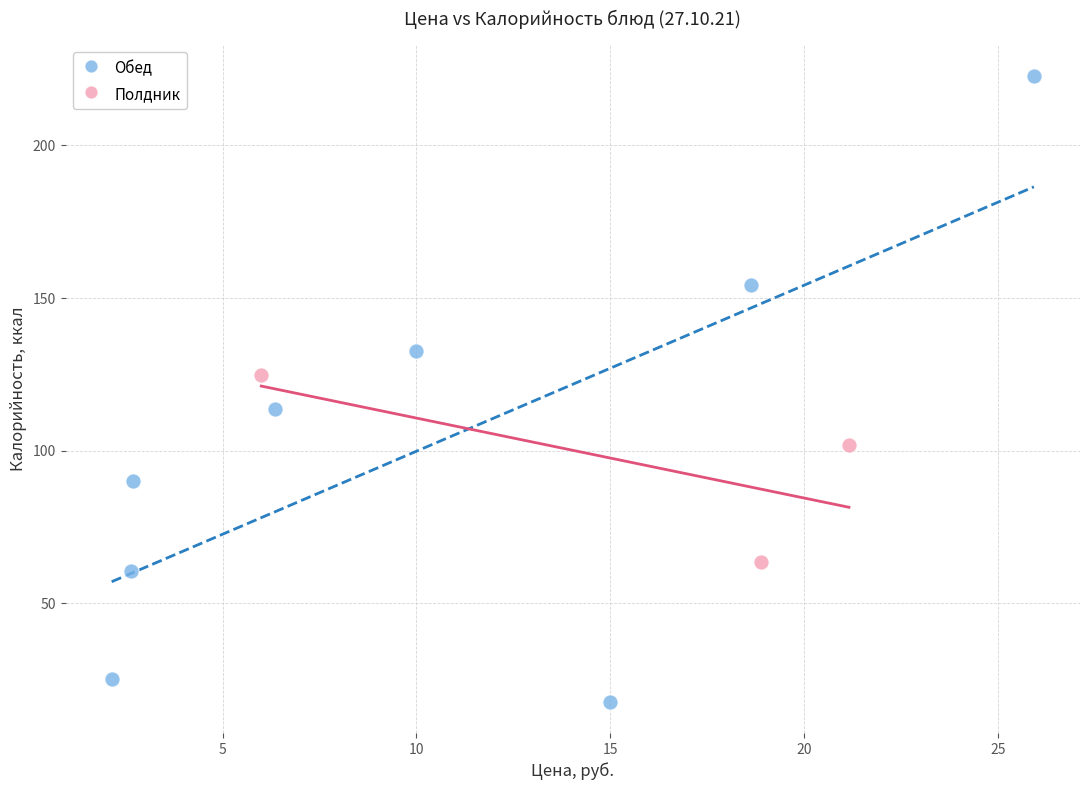

Which series has the widest spread of Y values?

Обед